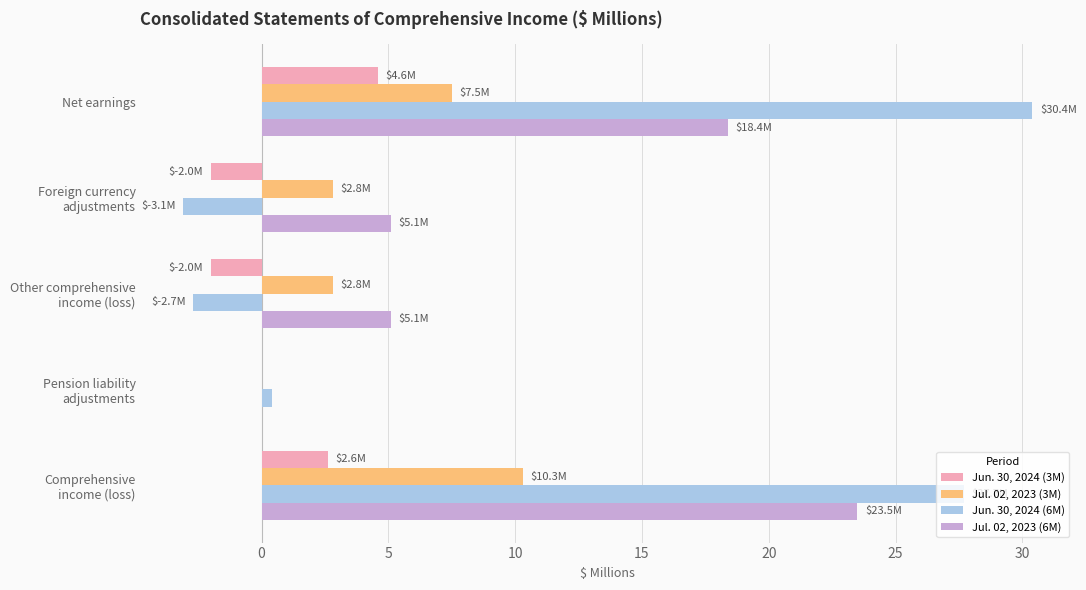

Which label corresponds to the largest value in the chart?

Net earnings